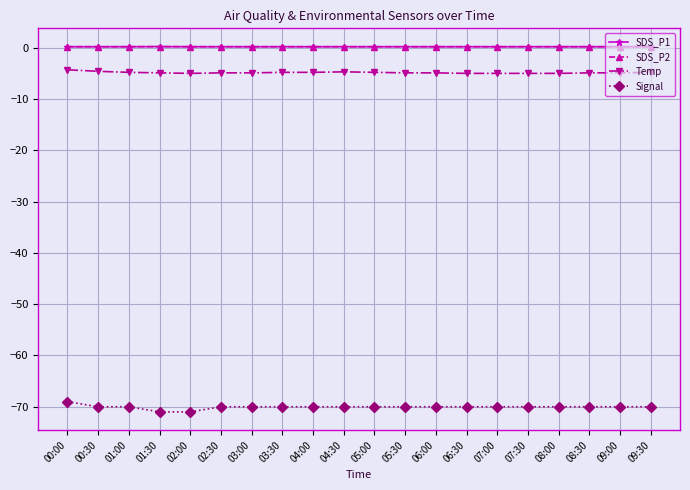

Between 09:00 and 04:30, which is larger?

09:00